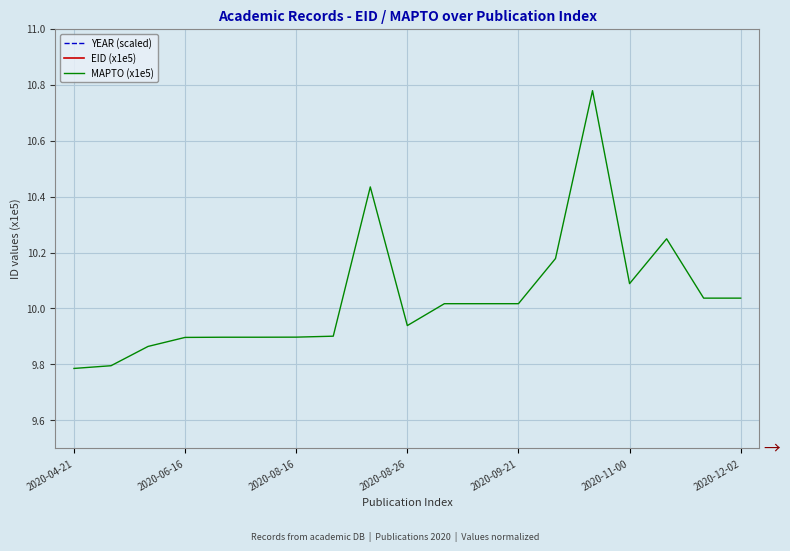

At which label does MAPTO (x1e5) first exceed 10?

8